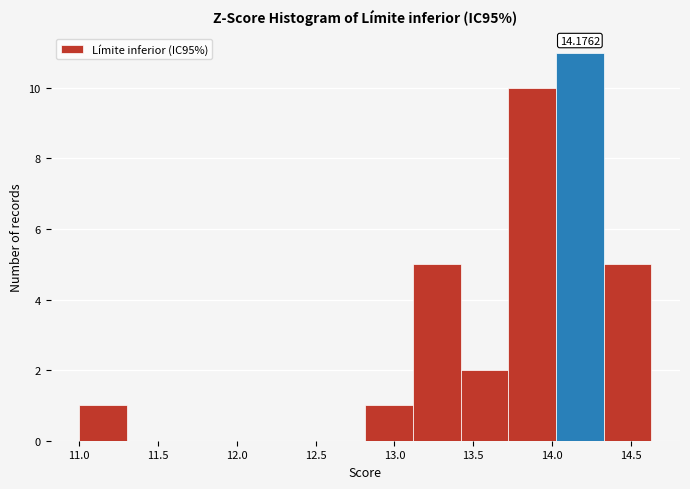

Over which range of the x-axis is the bar tallest?

14.05 to 14.35